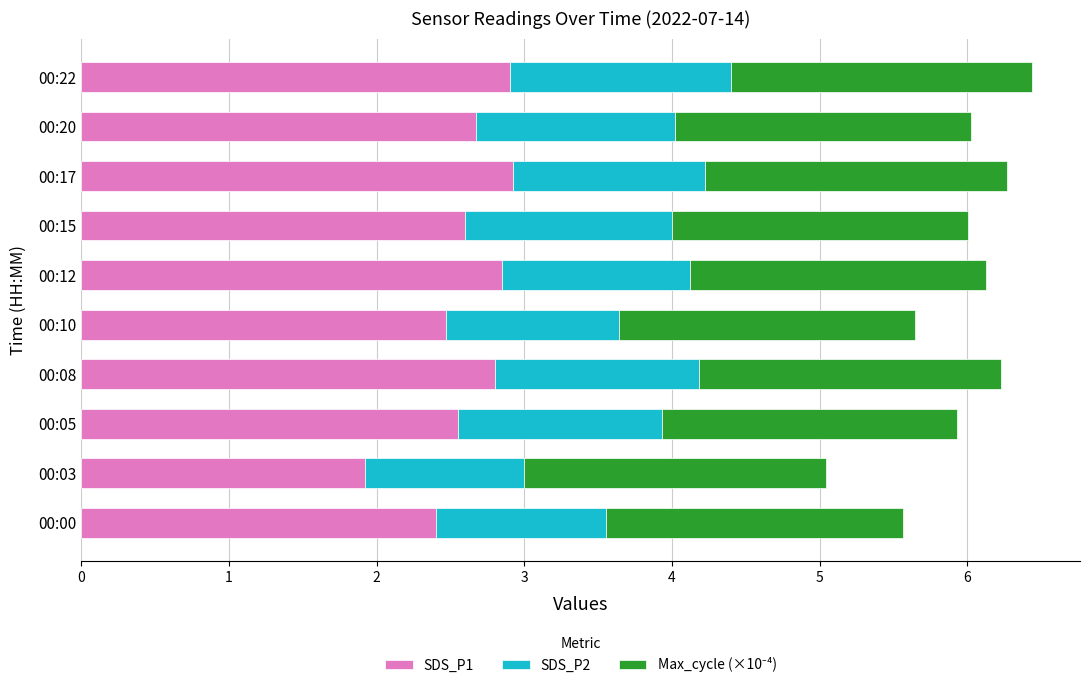

At which label does SDS_P1 reach its minimum?

00:03